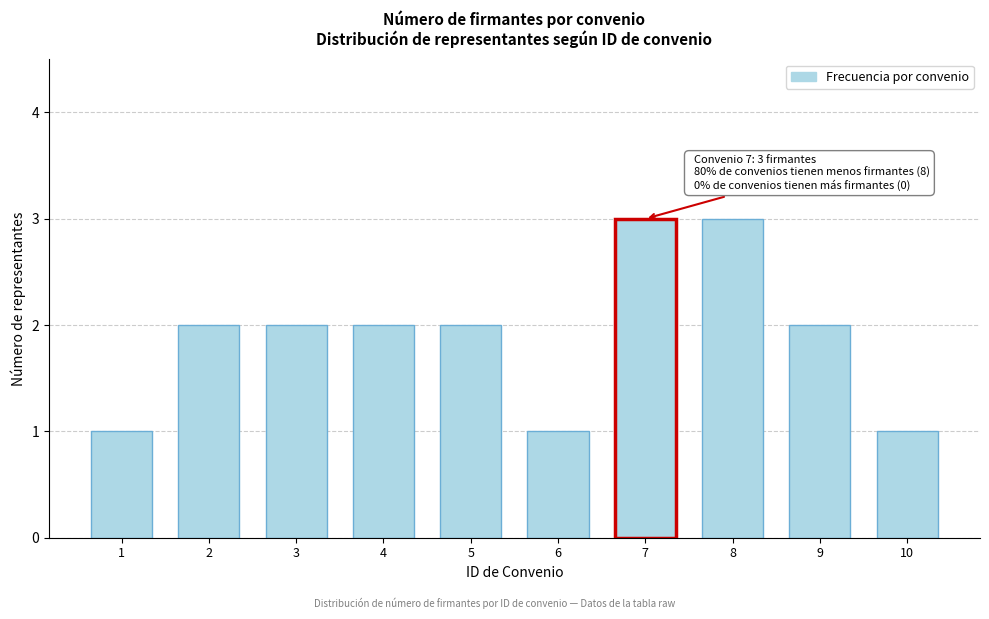

Reading left to right, what are all the values shown in this chart?

1	2	2	2	2	1	3	3	2	1